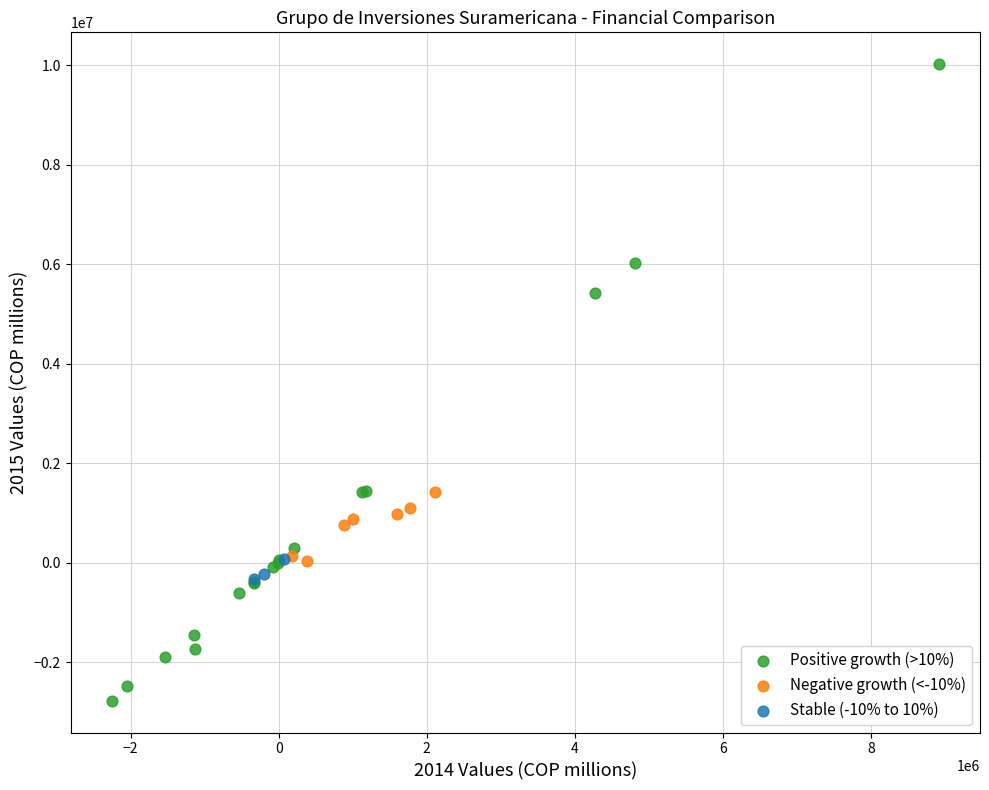

Which series reaches the minimum Y coordinate?

Positive growth (>10%)